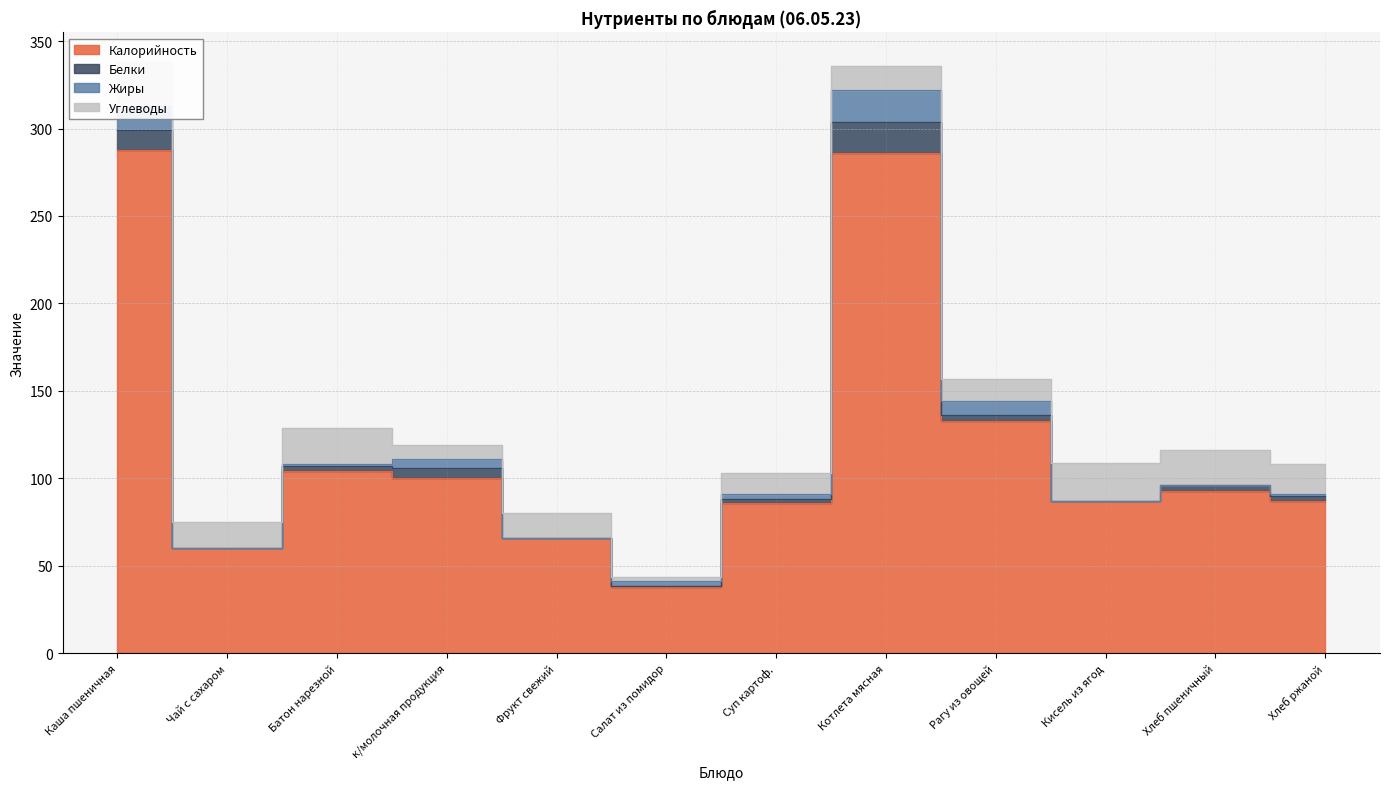

Which series has the largest range (max minus min)?

Калорийность